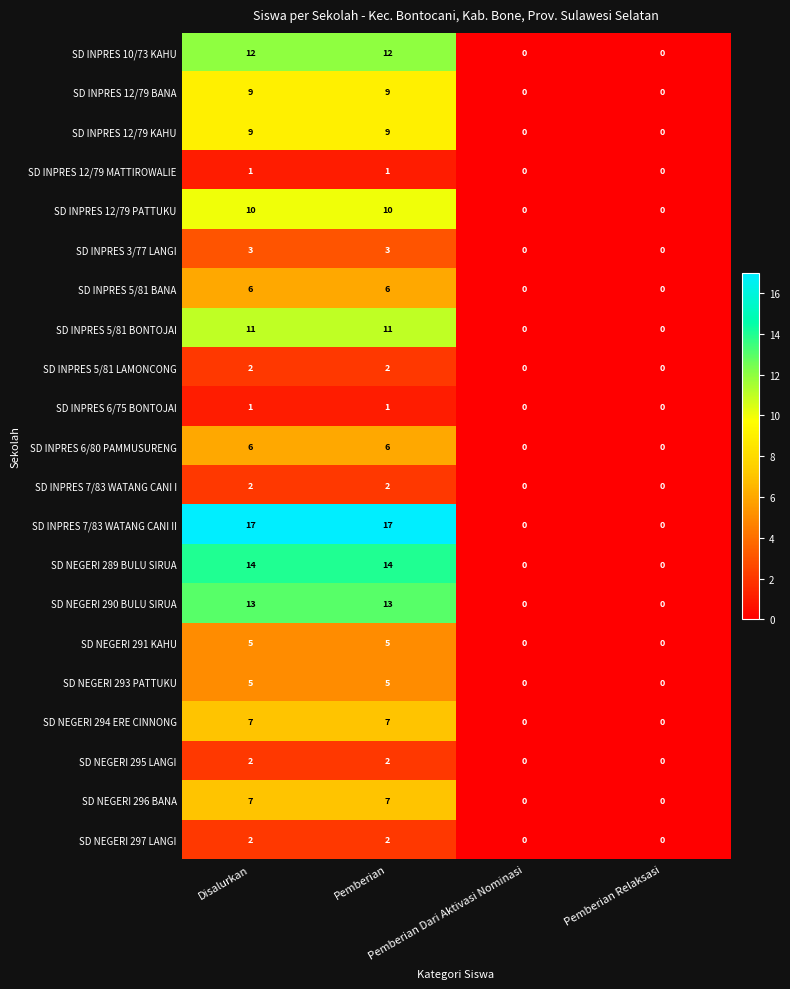

Which series changed the most between Disalurkan and Pemberian Dari Aktivasi Nominasi?

SD INPRES 7/83 WATANG CANI II